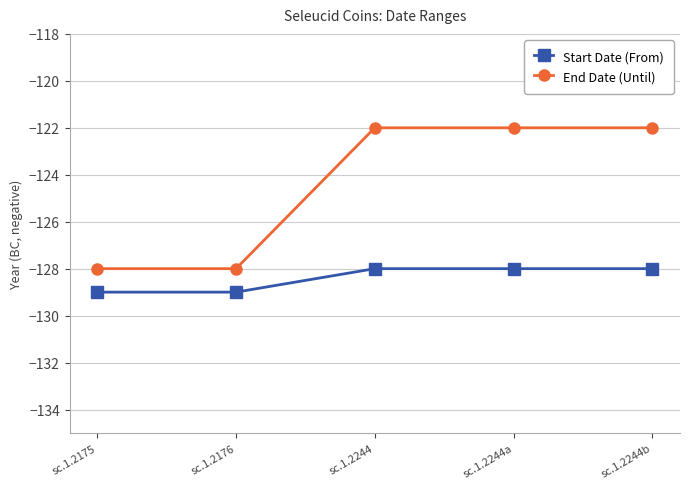

What is the average value of the Start Date (From) series?

-128